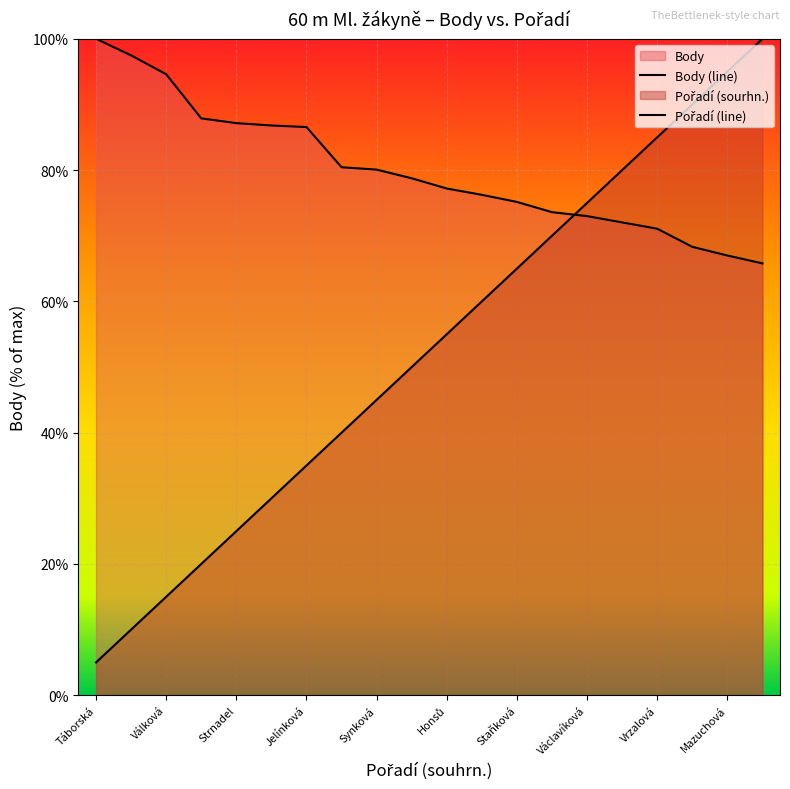

Is the value of Pořadí (sourhn.) at Bláhová greater than the value of Body at Synková?

Yes